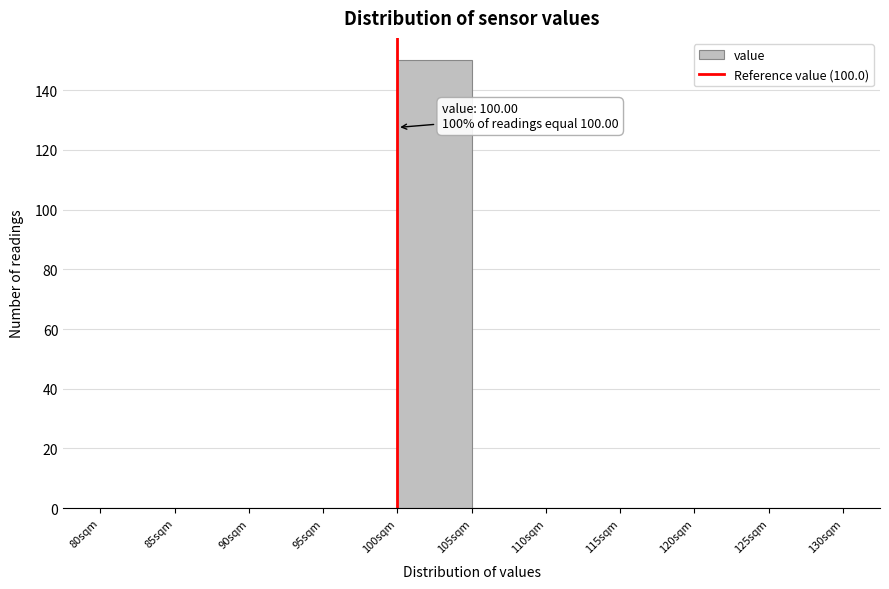

Over which range of the x-axis is the bar tallest?

100 to 105